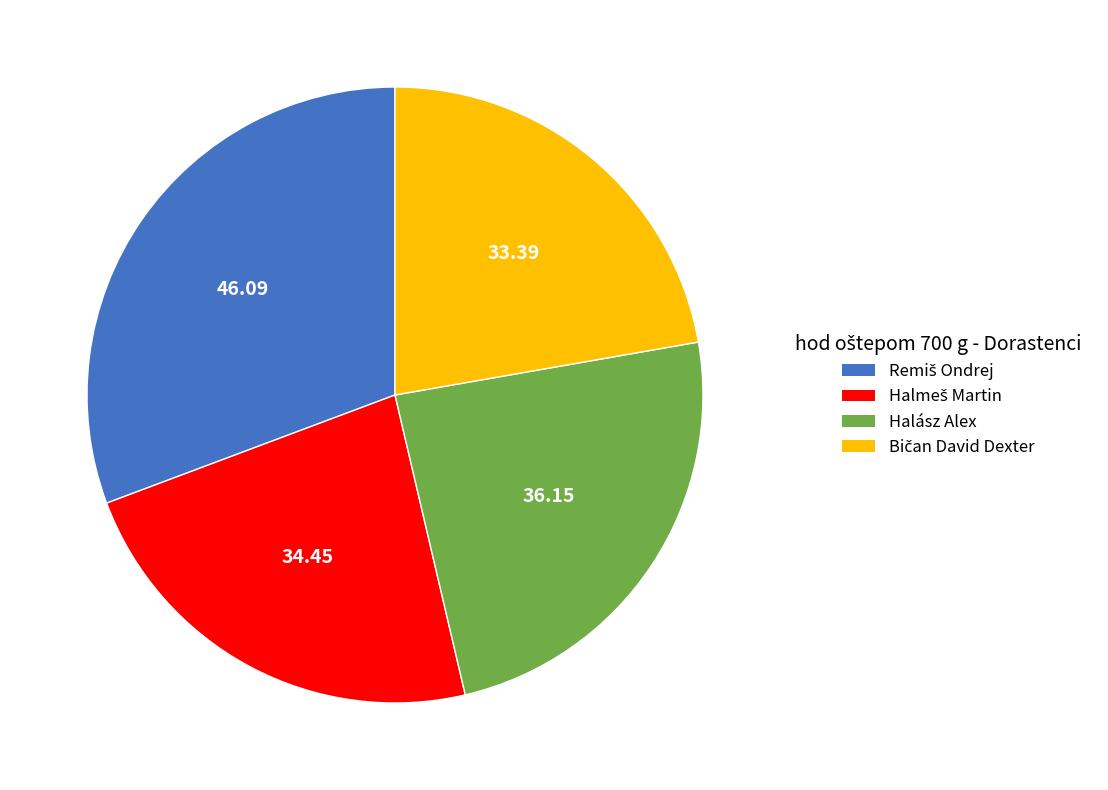

Does Halász Alex represent more than half of the total?

No